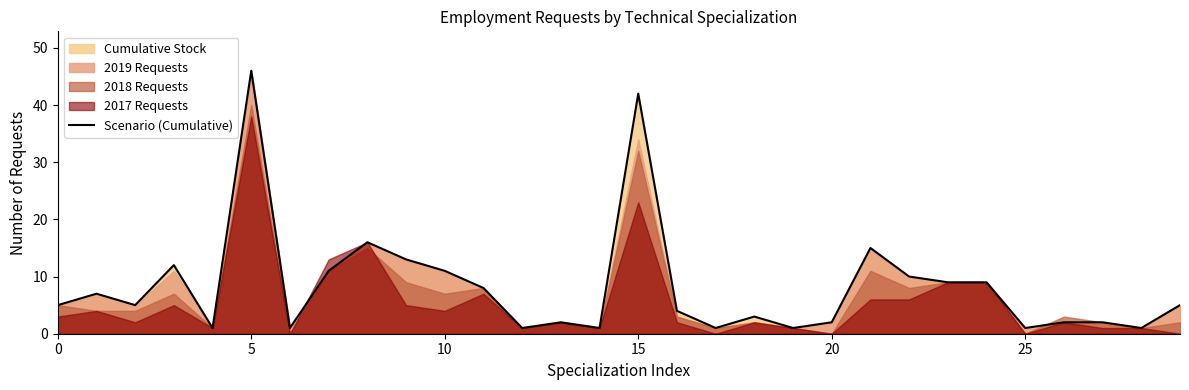

What is the difference between the values at 11 and 20?

6